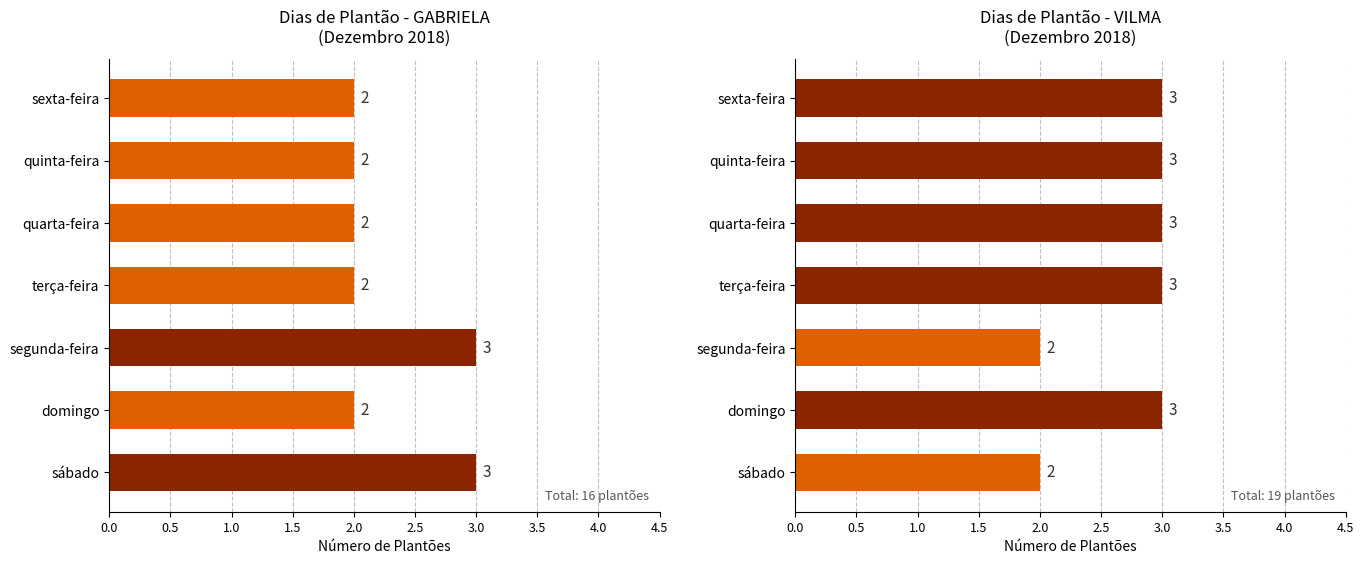

How many series are shown in this chart?

2